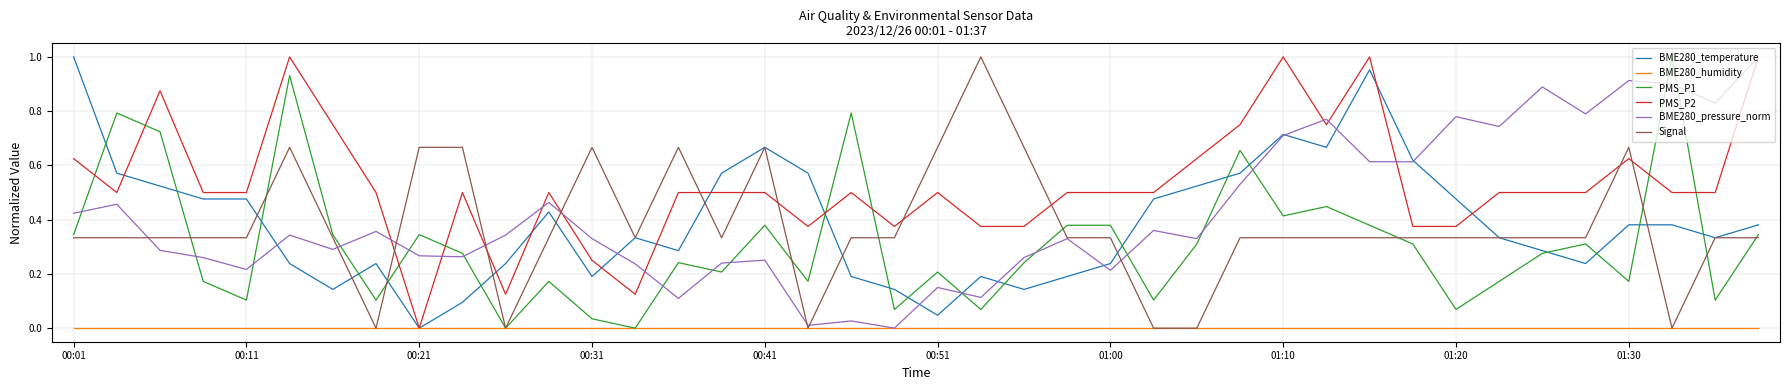

Which series has the largest total across all categories?

PMS_P2